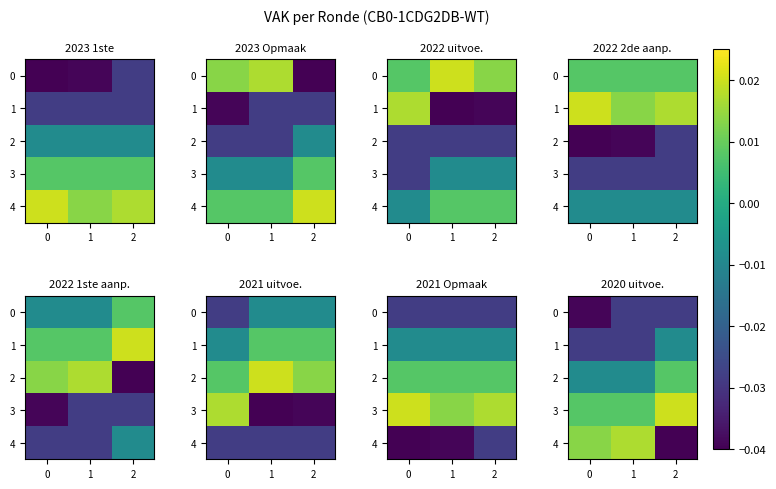

True or false: 0 has a value of -0.0 at 1.

False